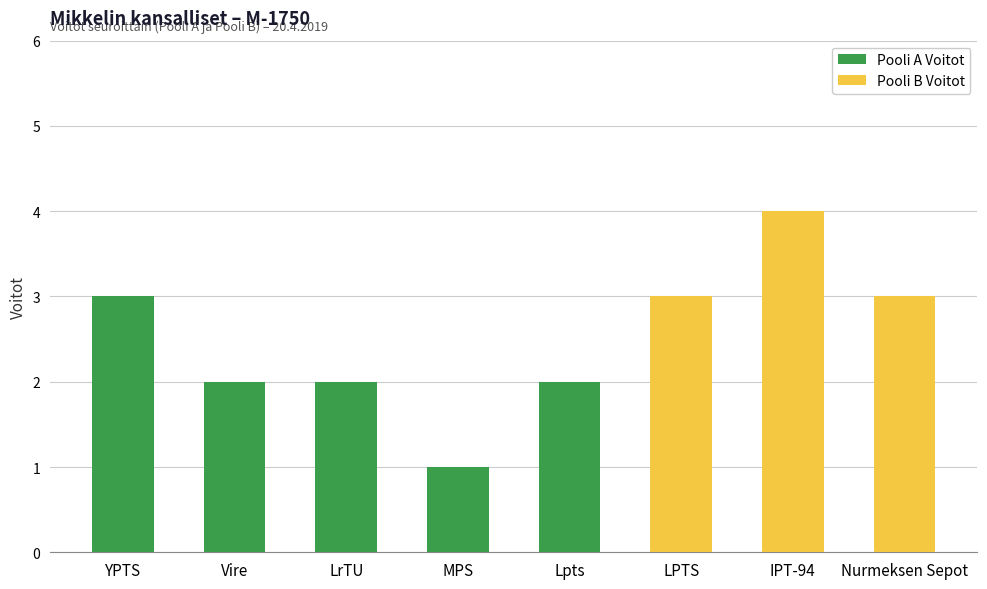

At which label does Pooli A Voitot reach its peak?

YPTS